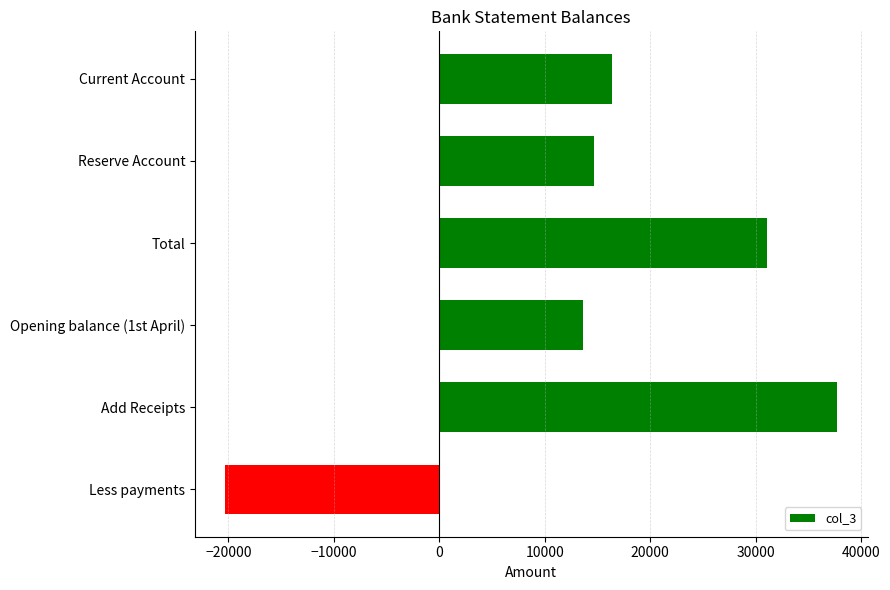

The value at Less payments is -7341.6. True or false?

False